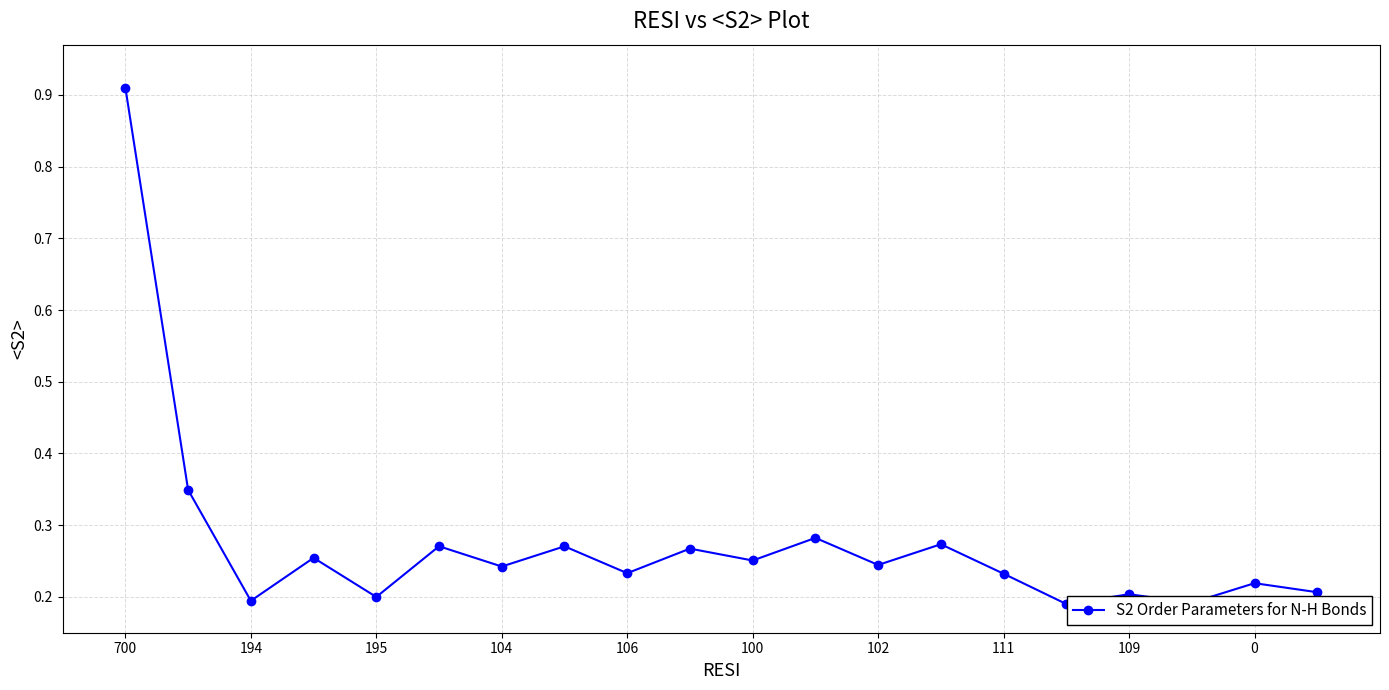

True or false: the data has more than 1 interior local peaks.

True